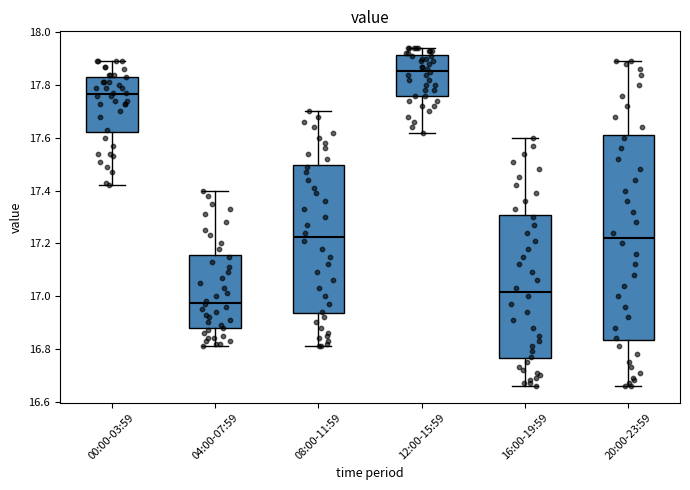

Reading left to right, read every box against the y-axis: the position of its median line, the range the box covers, and the ends of its whiskers. The values are not printed on the chart, so give them approximately, as read against the axis.

00:00-03:59: median 17.76, box 17.62 to 17.84, whiskers 17.42 to 17.90
04:00-07:59: median 16.98, box 16.88 to 17.16, whiskers 16.82 to 17.40
08:00-11:59: median 17.22, box 16.94 to 17.50, whiskers 16.82 to 17.70
12:00-15:59: median 17.86, box 17.76 to 17.92, whiskers 17.62 to 17.94
16:00-19:59: median 17.02, box 16.76 to 17.30, whiskers 16.66 to 17.60
20:00-23:59: median 17.22, box 16.84 to 17.62, whiskers 16.66 to 17.90